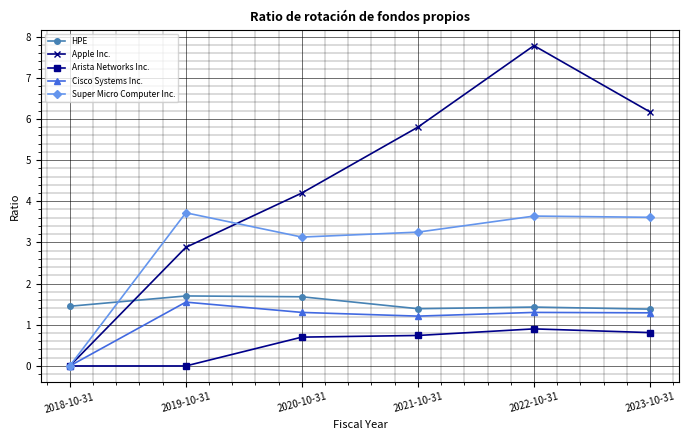

What is the value of the Super Micro Computer Inc. point at the 2nd from the left?

3.7